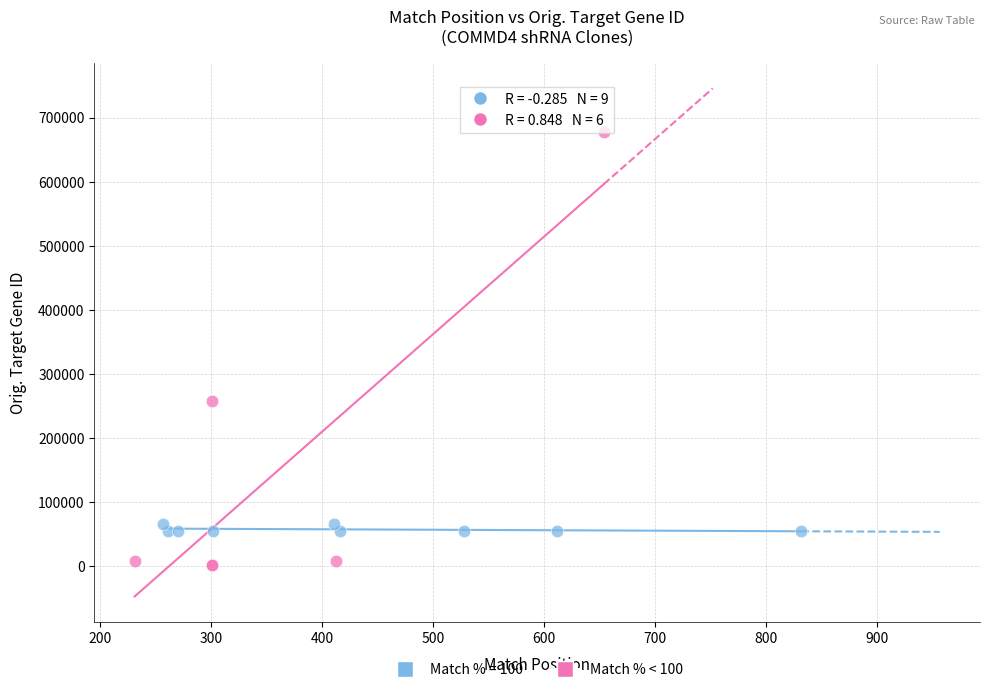

Which series has the widest spread of Y values?

Match % < 100